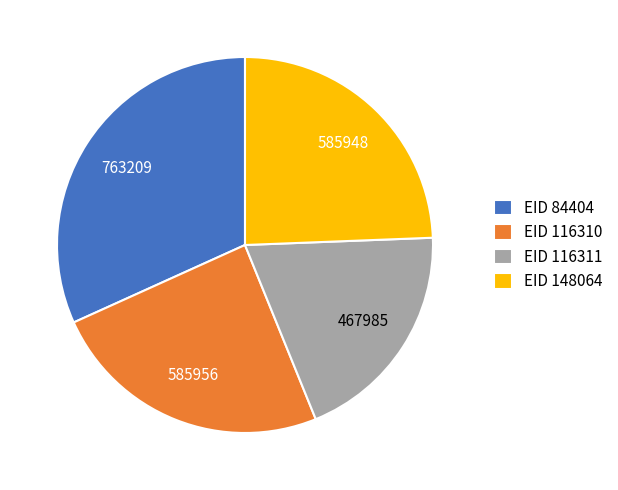

Does any single category account for the majority?

No